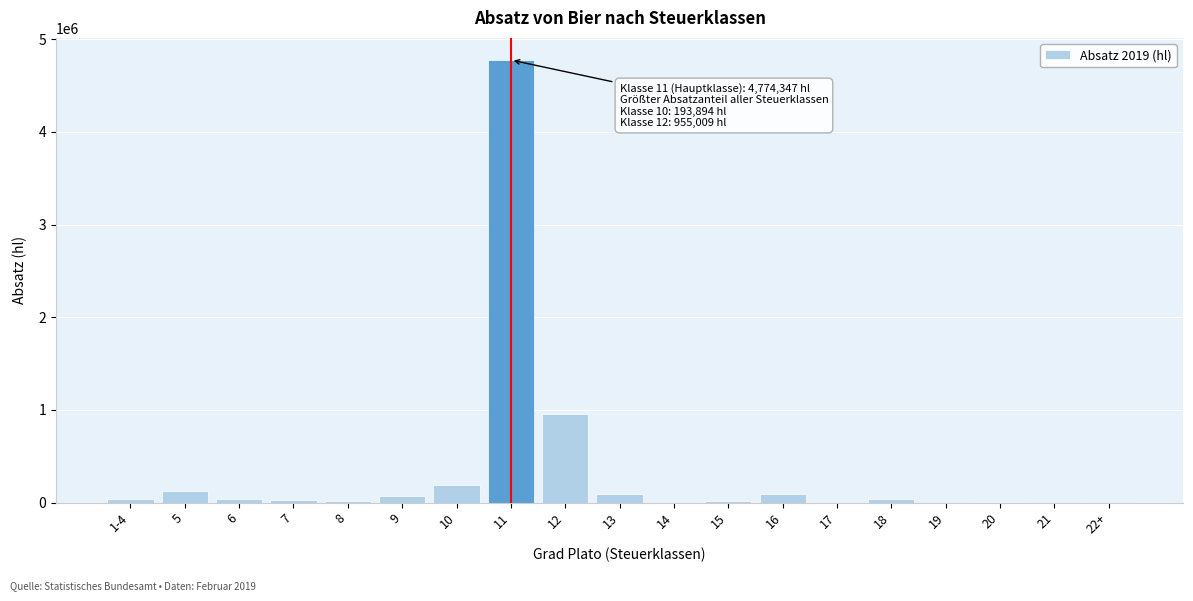

The value at 11 is 4774347.0. True or false?

True